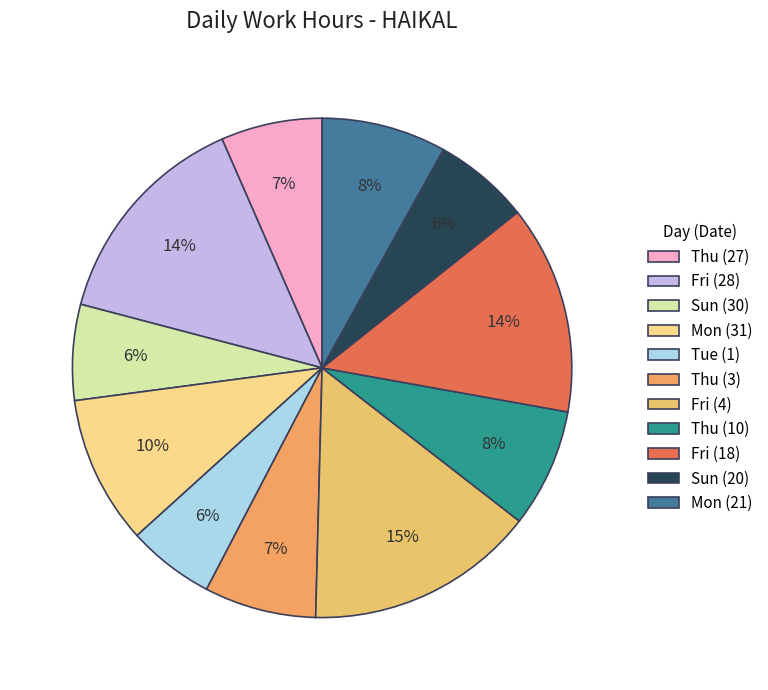

What is the change in value from Thu (27) to Thu (10)?

+1.5